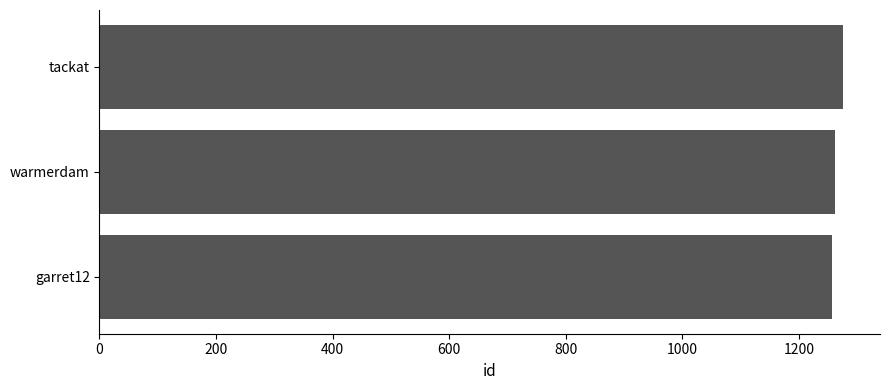

What is the sum of all values?

3792